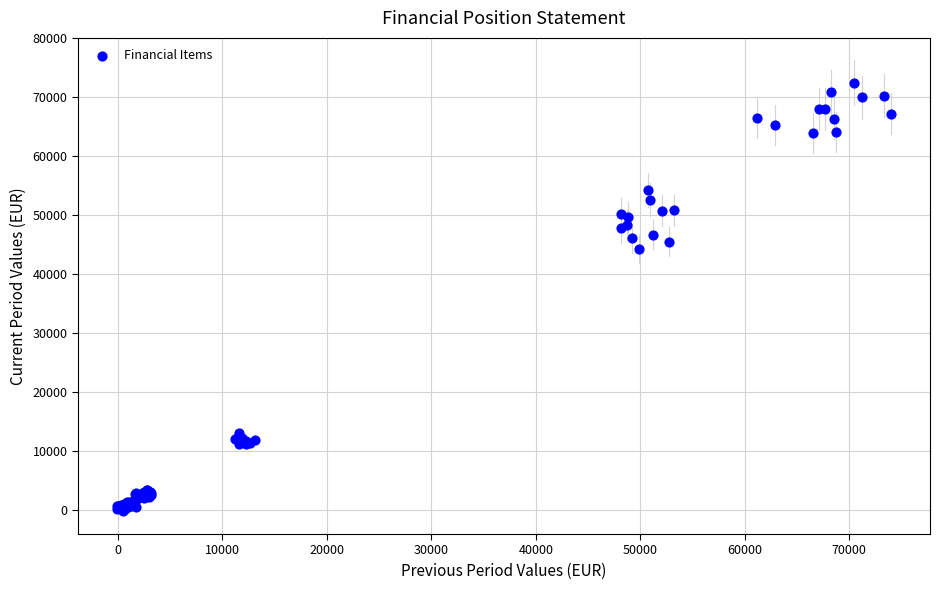

What Y value in the scatter plot is closest to 36152?

44235.9